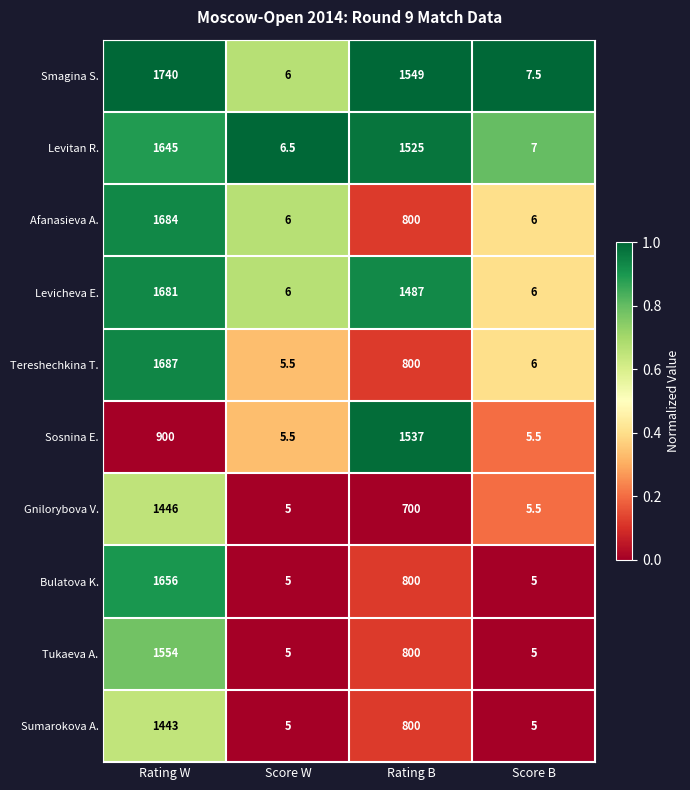

Which series has the largest total across all categories?

Smagina S.